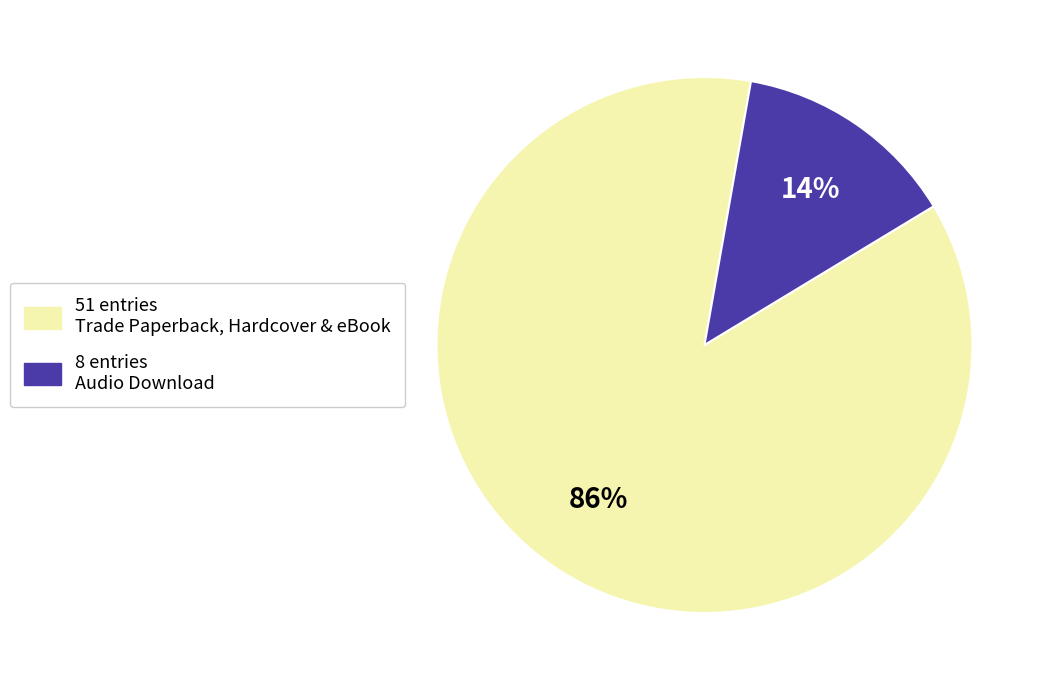

To the nearest percent, what is the average slice percentage?

50%